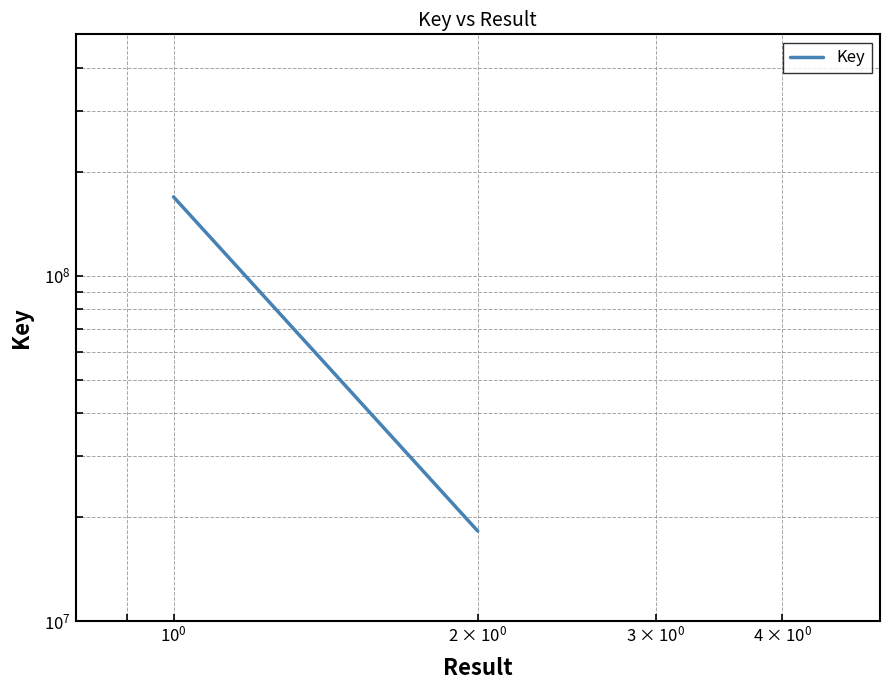

True or false: the data shows 11911398 at $\mathdefault{10^{-1}}$.

False